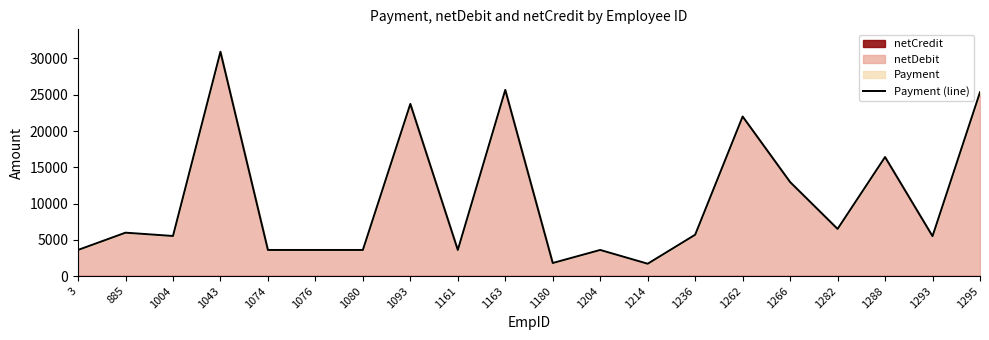

At which category does the chart reach its minimum across all series?

1214